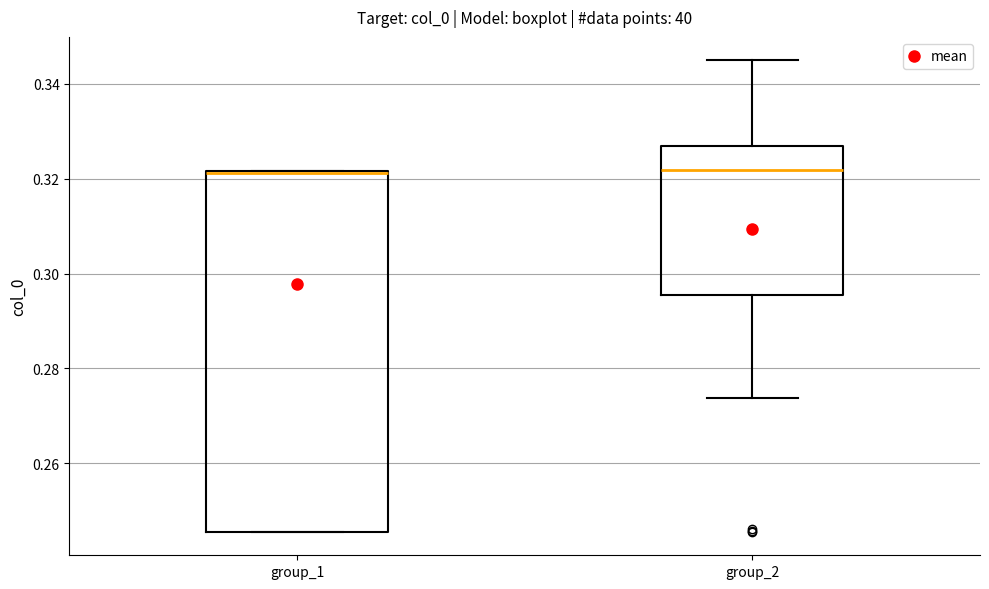

Which box is the tallest, from its lower edge to its upper edge?

group_1